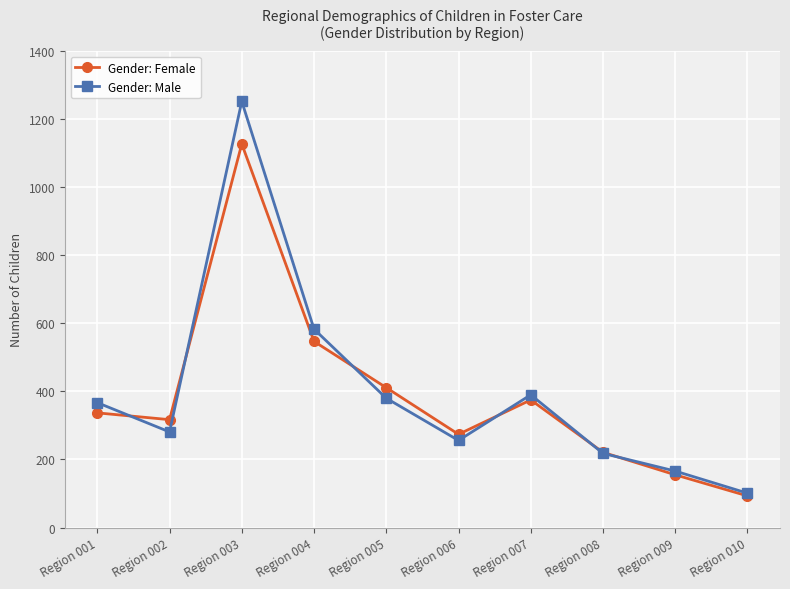

Which series has the largest range (max minus min)?

Gender: Male